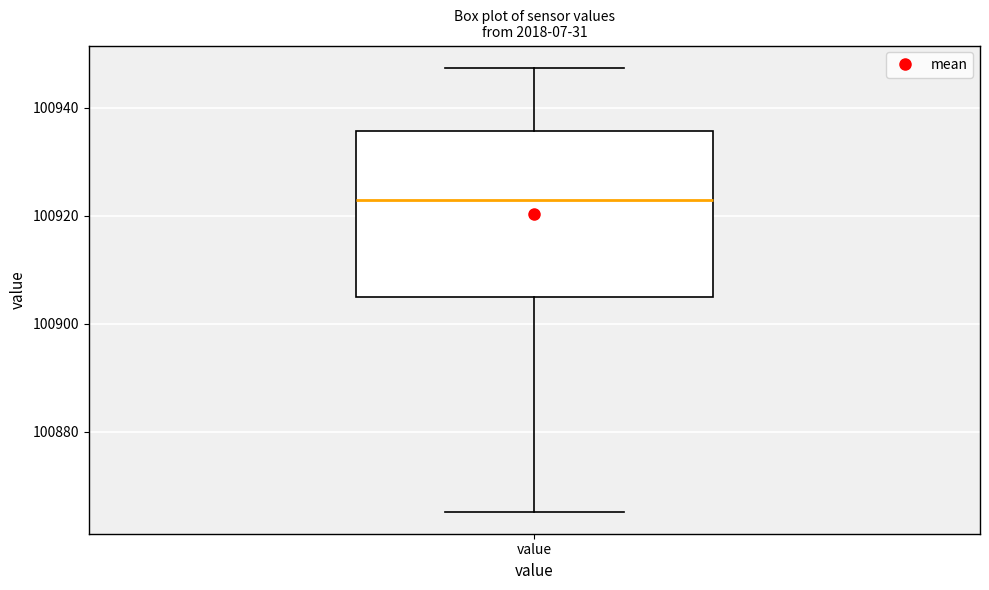

Transcribe this box plot: give where the median line is, the range the box spans, and where the two whiskers end, as read against the y-axis. The values are not printed on the chart, so give them approximately, as read against the axis.

median 100922, box 100906 to 100936, whiskers 100866 to 100948